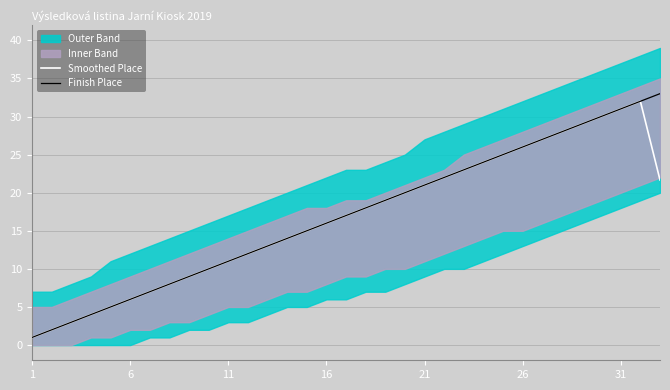

What is the average value of the Finish Place series?

17.0